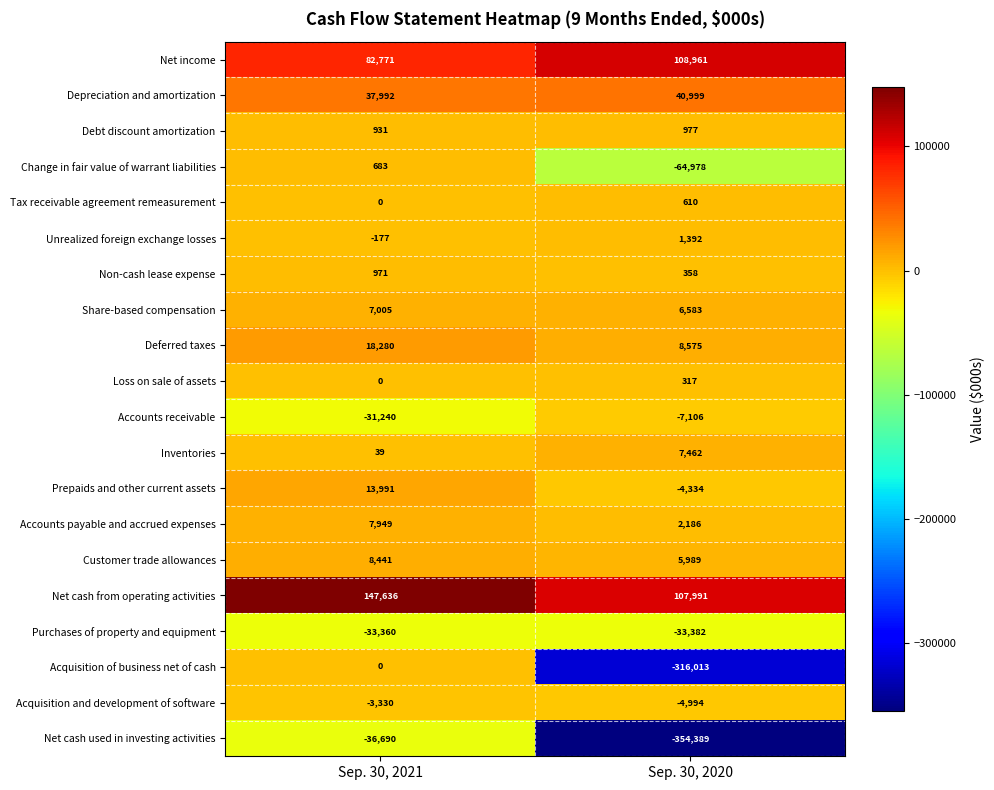

Which series has the largest total across all categories?

Net cash from operating activities